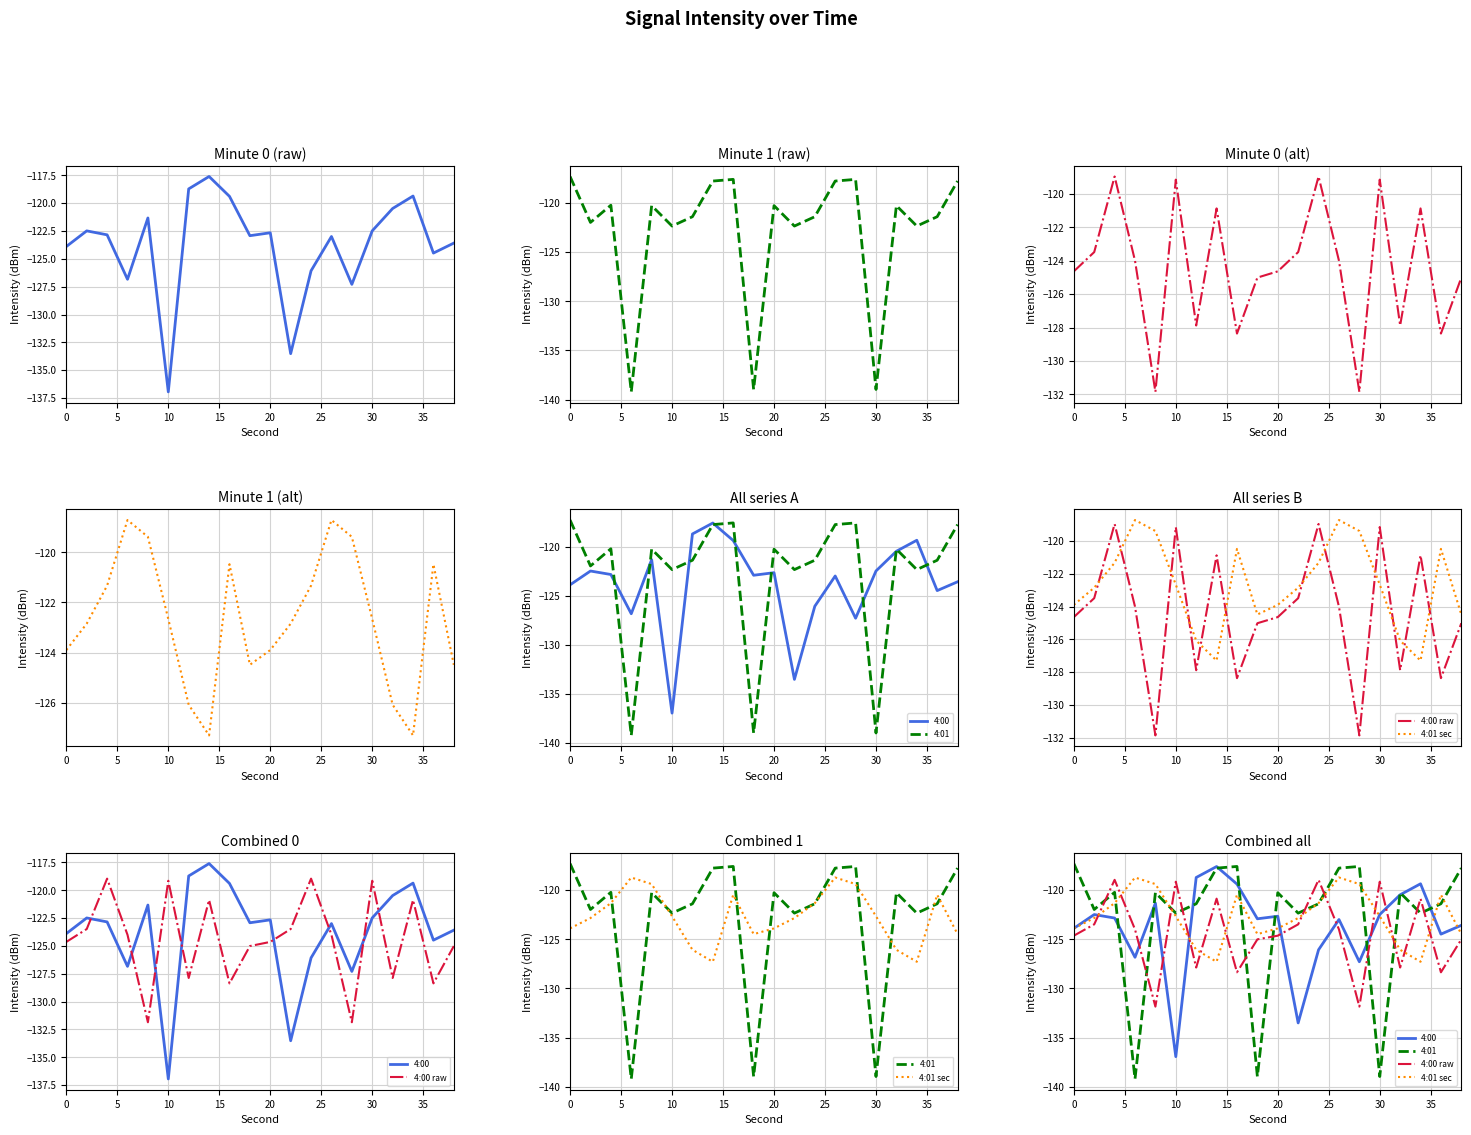

How many lines are shown in the chart?

4